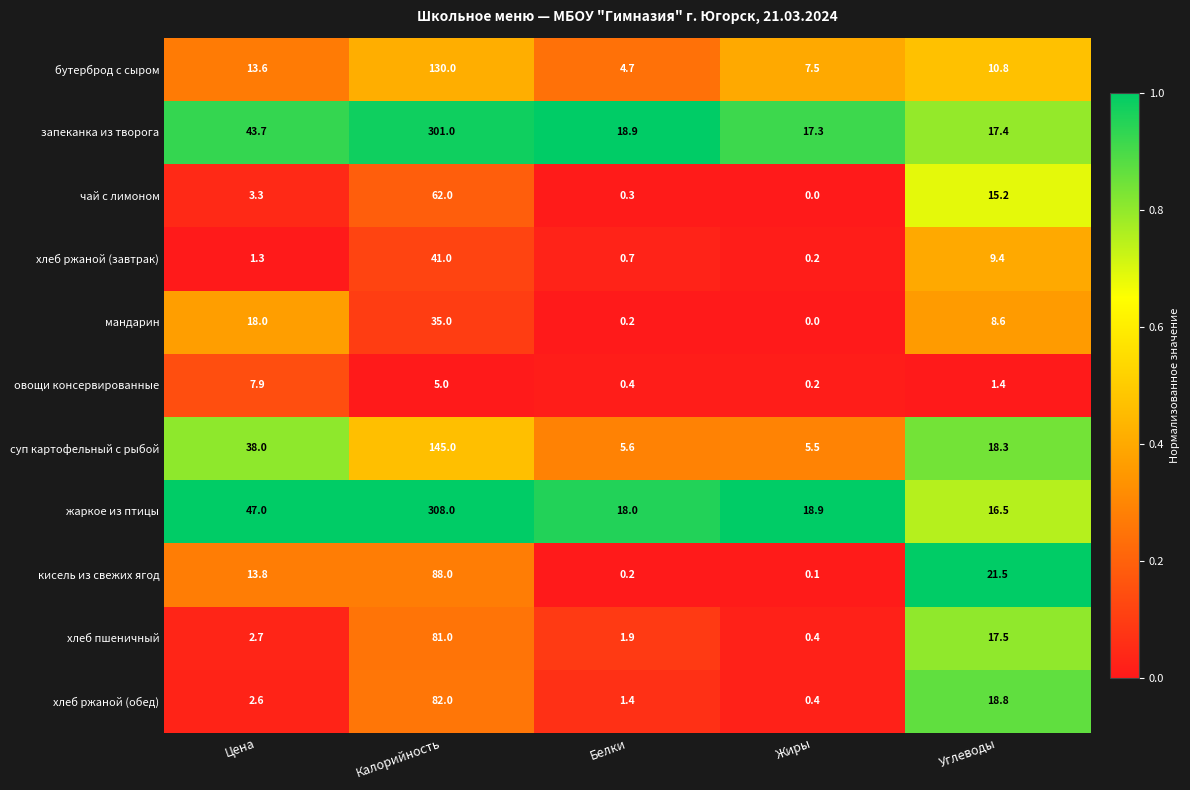

The овощи консервированные series shows 7.1 at Калорийность. True or false?

False